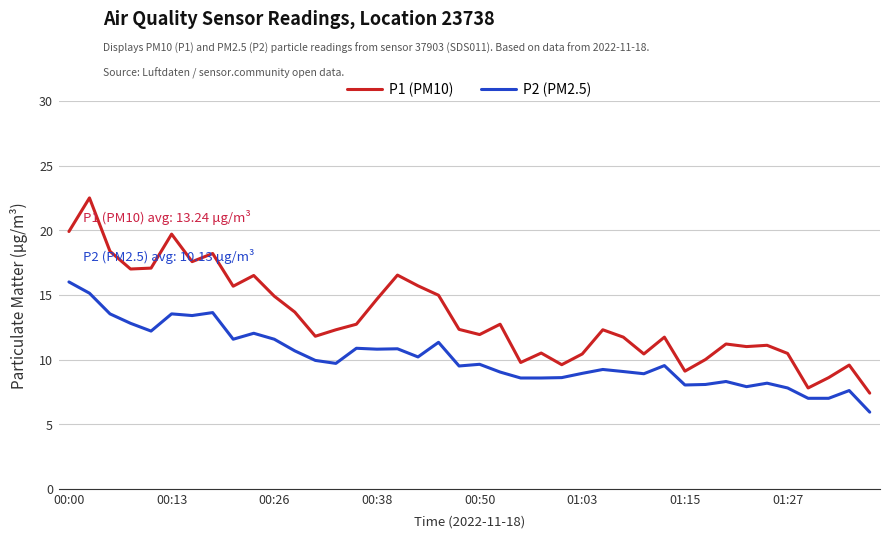

True or false: P1 (PM10) has more than 0 points higher than both neighbors.

True